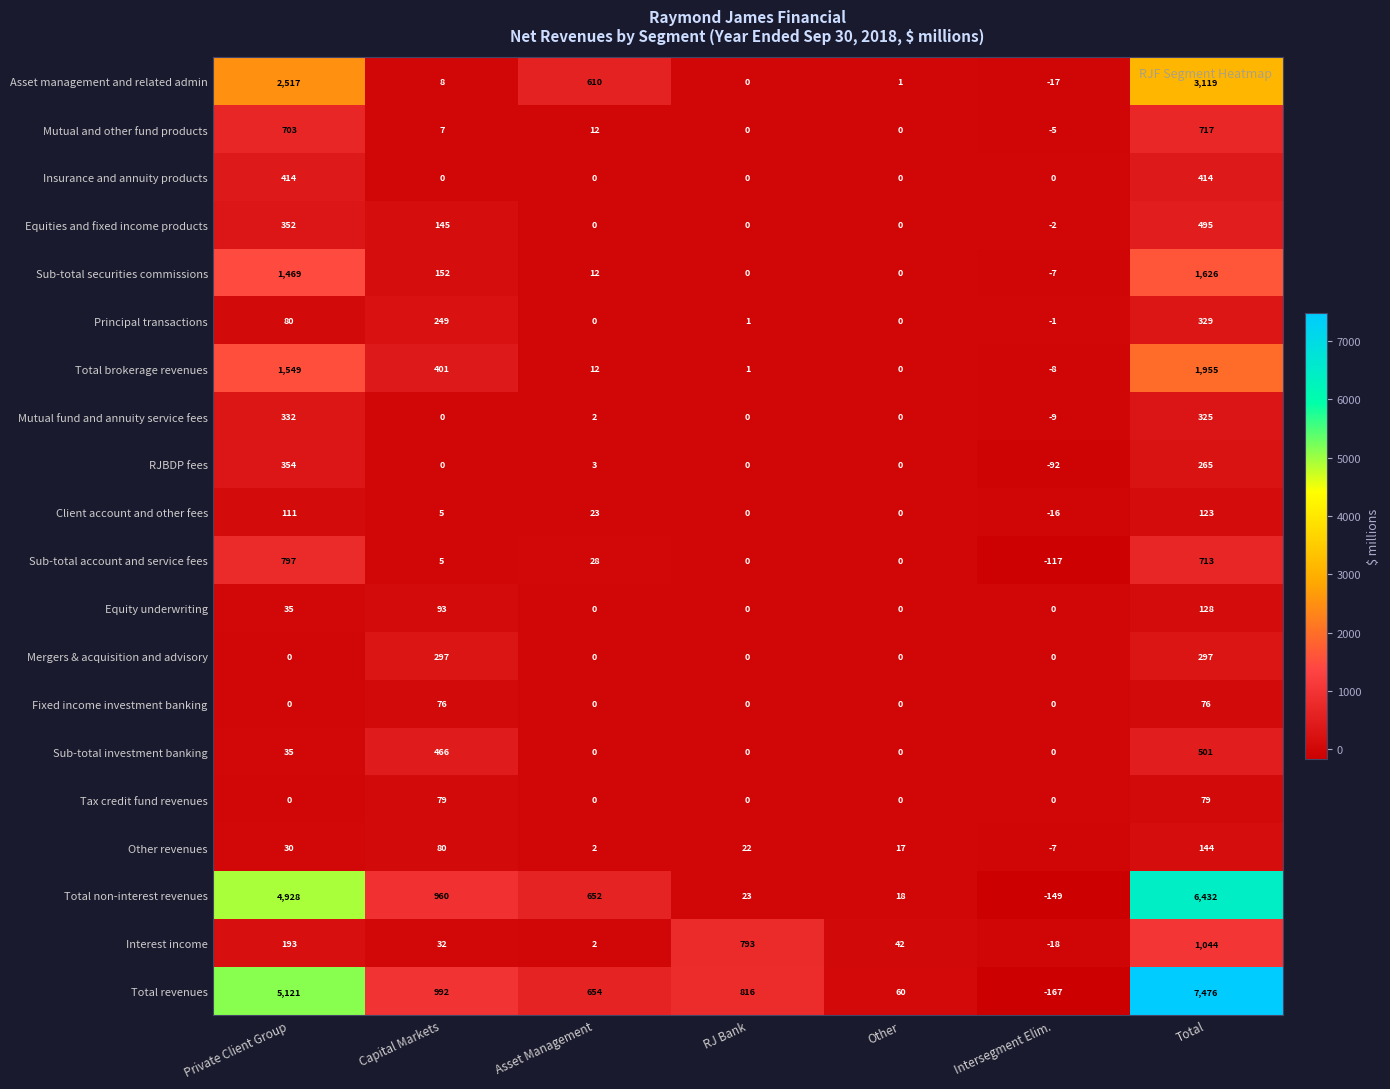

Which series has the largest total across all categories?

Total revenues